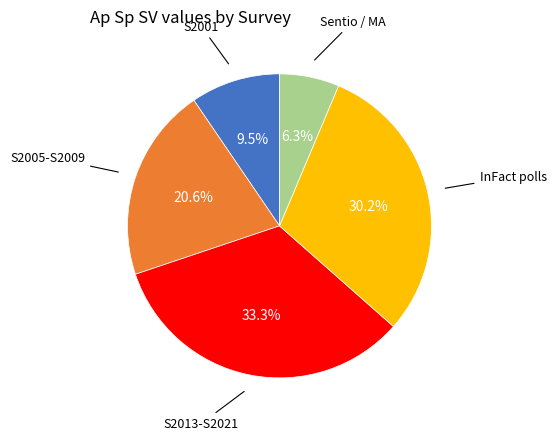

To the nearest percent, what is the average slice percentage?

20%